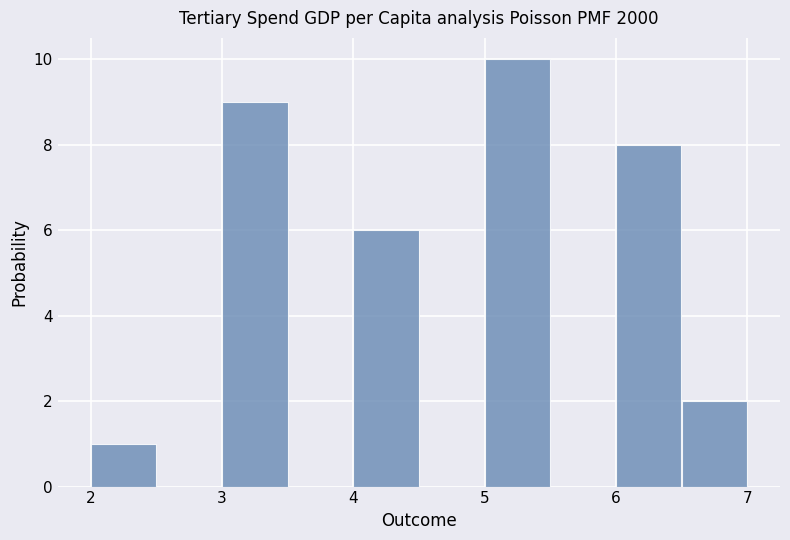

How tall is the bar that spans 6.5 to 7.0 on the x-axis? The values are not printed on the chart, so give them approximately, as read against the axis.

2